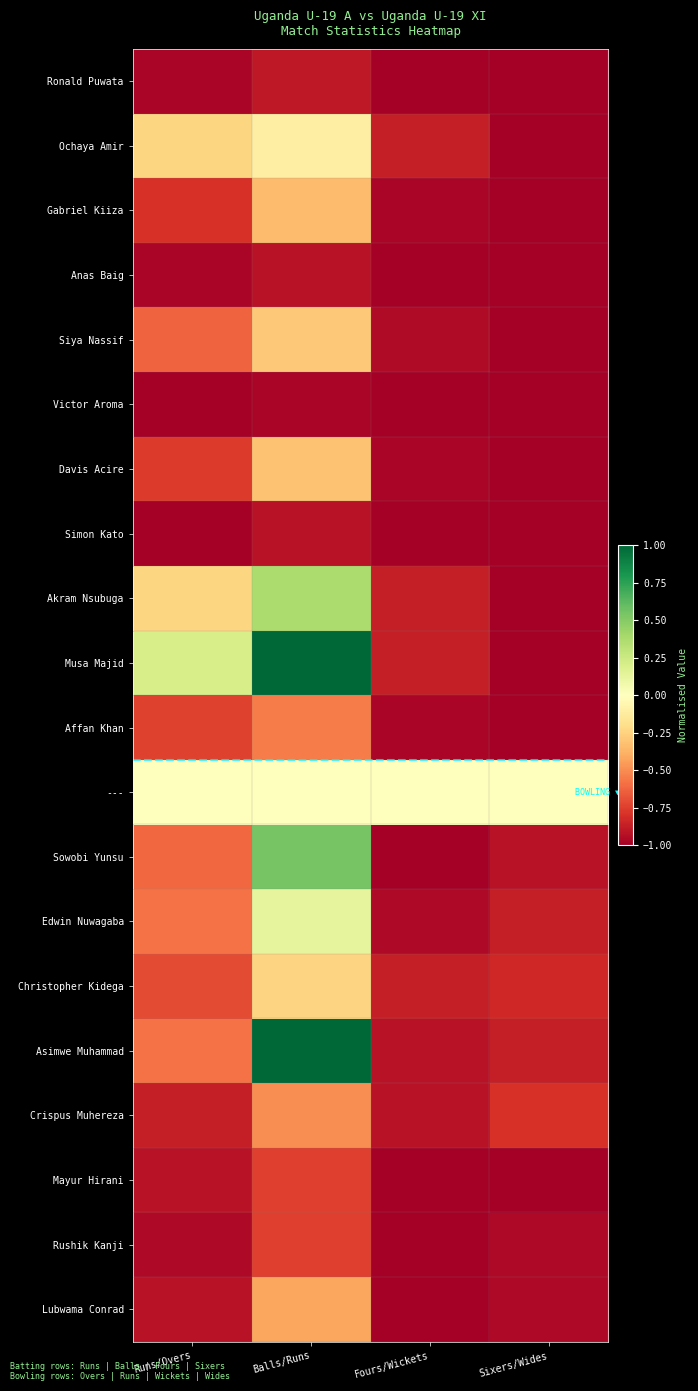

Reading left to right, extract all data points from this chart.

Ronald Puwata: Runs/Overs=-1.0	Balls/Runs=-0.9	Fours/Wickets=-1.0	Sixers/Wides=-1.0
Ochaya Amir: Runs/Overs=-0.2	Balls/Runs=-0.1	Fours/Wickets=-0.9	Sixers/Wides=-1.0
Gabriel Kiiza: Runs/Overs=-0.8	Balls/Runs=-0.3	Fours/Wickets=-1.0	Sixers/Wides=-1.0
Anas Baig: Runs/Overs=-1.0	Balls/Runs=-0.9	Fours/Wickets=-1.0	Sixers/Wides=-1.0
Siya Nassif: Runs/Overs=-0.6	Balls/Runs=-0.3	Fours/Wickets=-0.9	Sixers/Wides=-1.0
Victor Aroma: Runs/Overs=-1.0	Balls/Runs=-1.0	Fours/Wickets=-1.0	Sixers/Wides=-1.0
Davis Acire: Runs/Overs=-0.8	Balls/Runs=-0.3	Fours/Wickets=-1.0	Sixers/Wides=-1.0
Simon Kato: Runs/Overs=-1.0	Balls/Runs=-0.9	Fours/Wickets=-1.0	Sixers/Wides=-1.0
Akram Nsubuga: Runs/Overs=-0.2	Balls/Runs=0.4	Fours/Wickets=-0.9	Sixers/Wides=-1.0
Musa Majid: Runs/Overs=0.2	Balls/Runs=1.0	Fours/Wickets=-0.9	Sixers/Wides=-1.0
Affan Khan: Runs/Overs=-0.7	Balls/Runs=-0.6	Fours/Wickets=-1.0	Sixers/Wides=-1.0
---: Runs/Overs=0.0	Balls/Runs=0.0	Fours/Wickets=0.0	Sixers/Wides=0.0
Sowobi Yunsu: Runs/Overs=-0.6	Balls/Runs=0.5	Fours/Wickets=-1.0	Sixers/Wides=-0.9
Edwin Nuwagaba: Runs/Overs=-0.6	Balls/Runs=0.1	Fours/Wickets=-1.0	Sixers/Wides=-0.9
Christopher Kidega: Runs/Overs=-0.7	Balls/Runs=-0.2	Fours/Wickets=-0.9	Sixers/Wides=-0.8
Asimwe Muhammad: Runs/Overs=-0.6	Balls/Runs=1.0	Fours/Wickets=-0.9	Sixers/Wides=-0.9
Crispus Muhereza: Runs/Overs=-0.9	Balls/Runs=-0.5	Fours/Wickets=-0.9	Sixers/Wides=-0.8
Mayur Hirani: Runs/Overs=-0.9	Balls/Runs=-0.8	Fours/Wickets=-1.0	Sixers/Wides=-1.0
Rushik Kanji: Runs/Overs=-1.0	Balls/Runs=-0.8	Fours/Wickets=-1.0	Sixers/Wides=-1.0
Lubwama Conrad: Runs/Overs=-0.9	Balls/Runs=-0.4	Fours/Wickets=-1.0	Sixers/Wides=-1.0